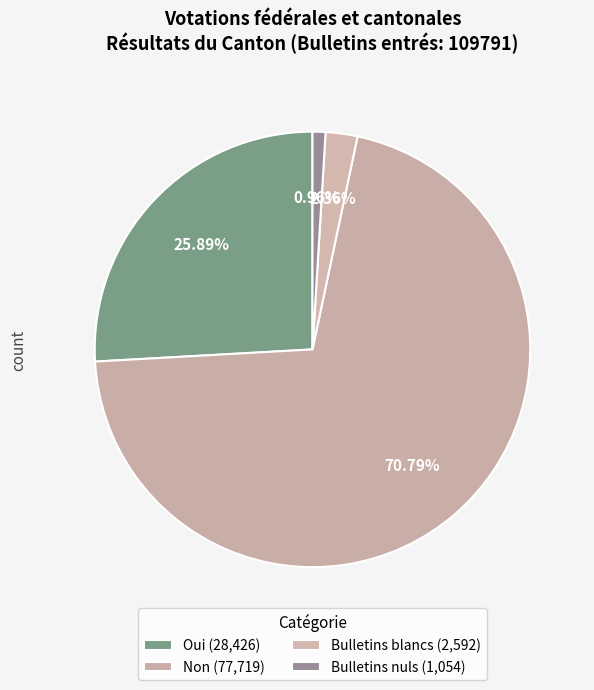

To the nearest percent, what is the combined percentage of Oui and Non?

97%